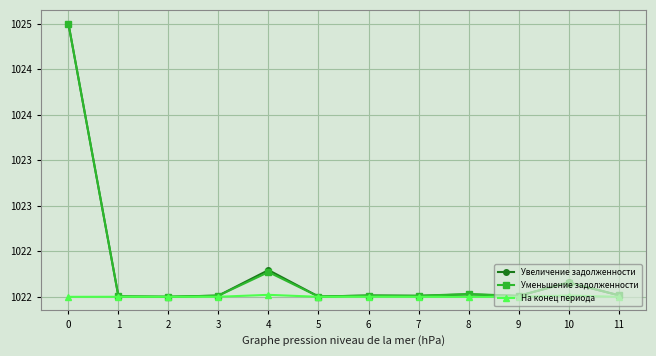

Read the На конец периода value at 5.

1022.0